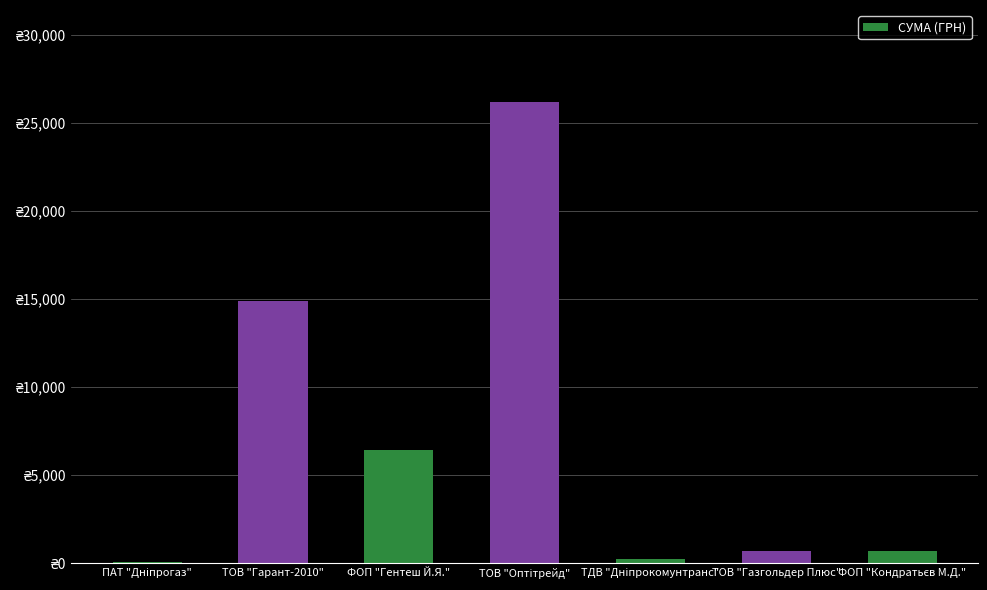

How many bars are there in total?

7